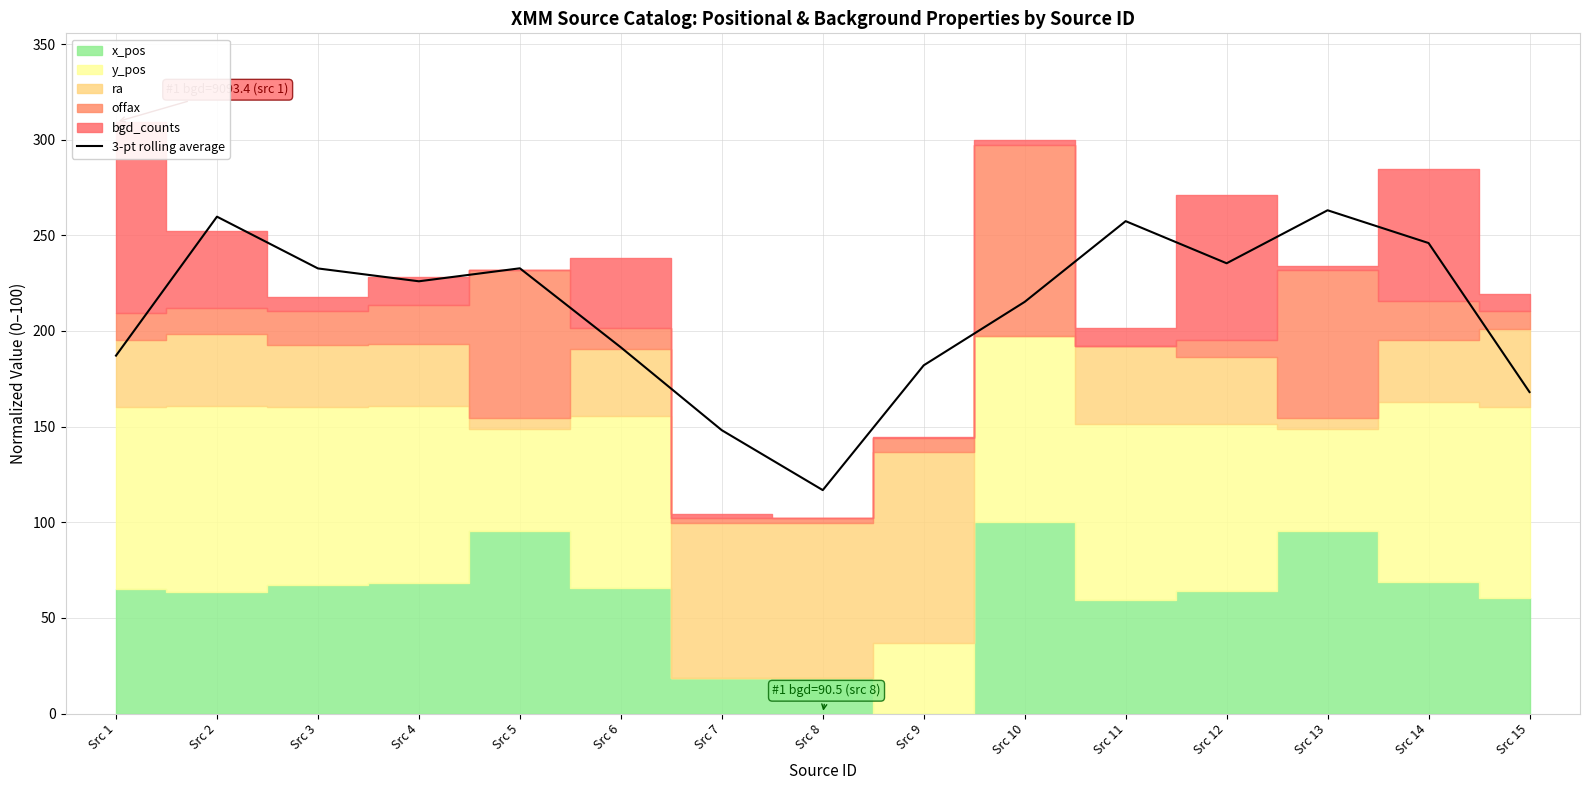

How many data points are less than 225?

7